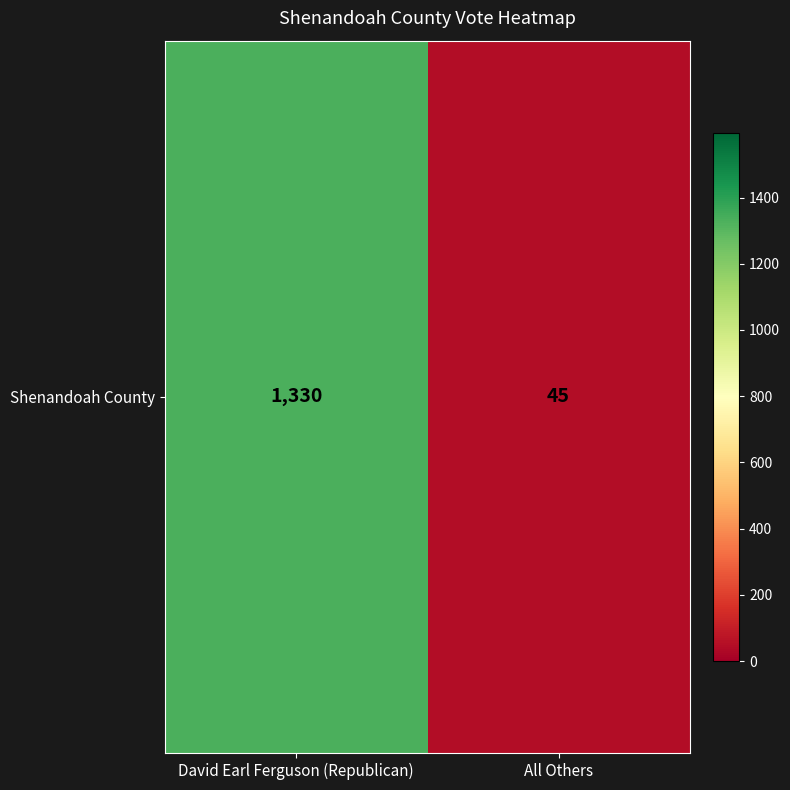

Count the number of categories in the chart.

2